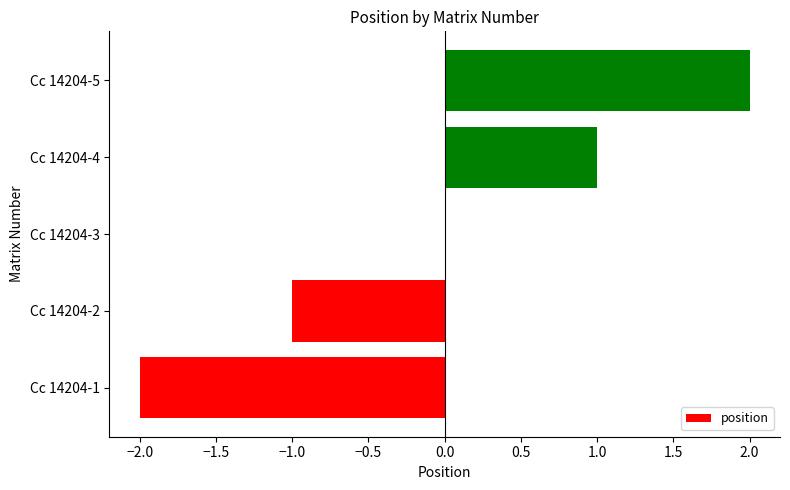

Are the bars grouped side by side (vs. stacked)?

No